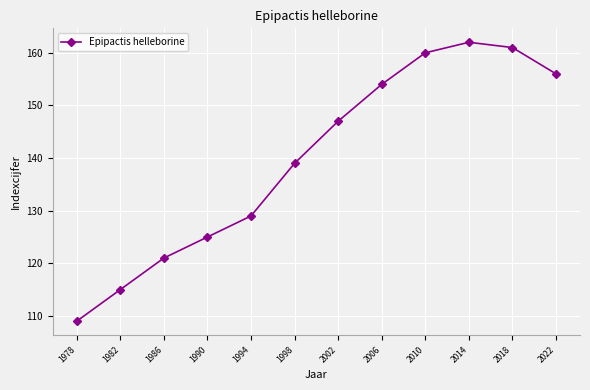

Reading right to left, list all the values displayed in this chart.

2022=156	2018=161	2014=162	2010=160	2006=154	2002=147	1998=139	1994=129	1990=125	1986=121	1982=115	1978=109